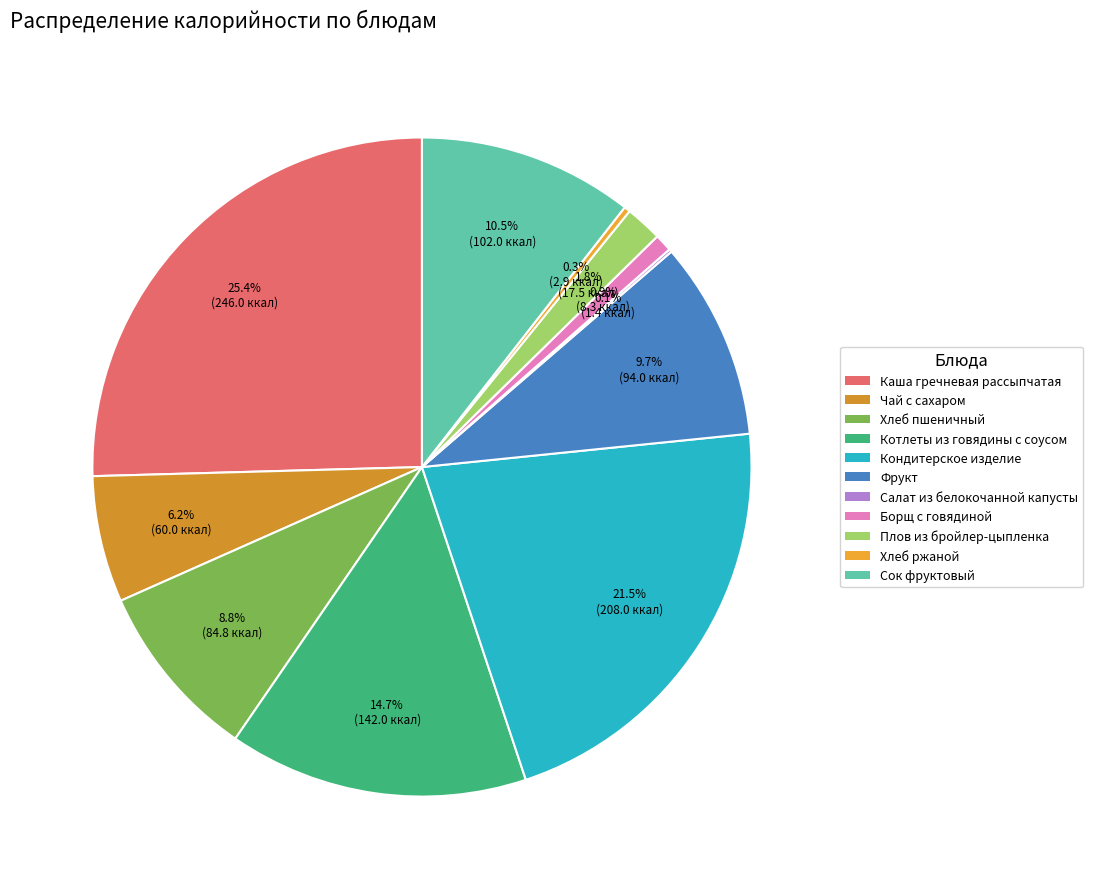

How much of the chart is everything except Хлеб ржаной?

99.7%